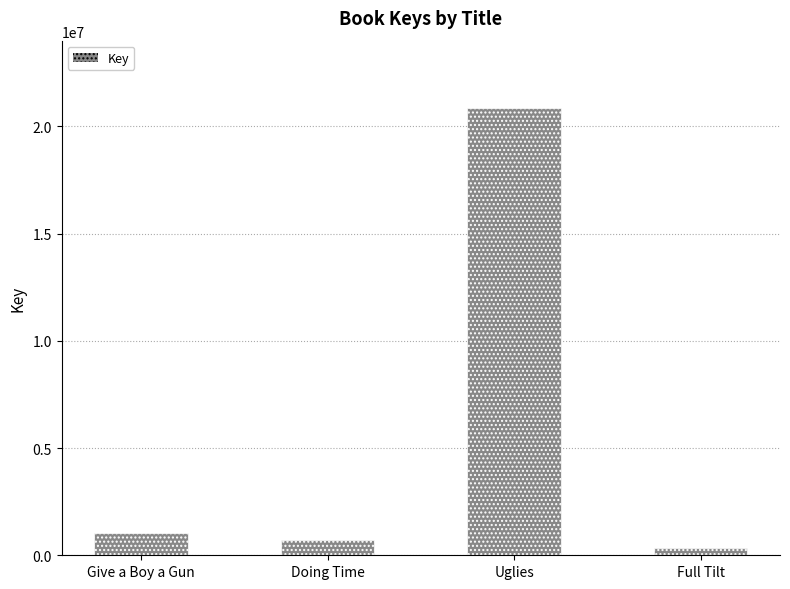

Does the chart contain stacked bars?

No